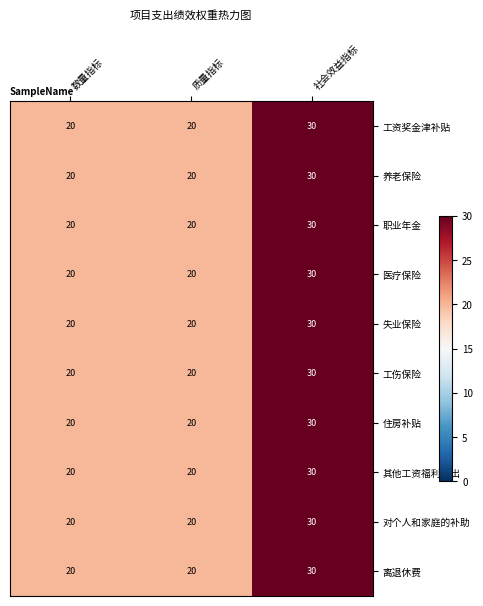

Count the 住房补贴 values in the range 20 to 30.

3